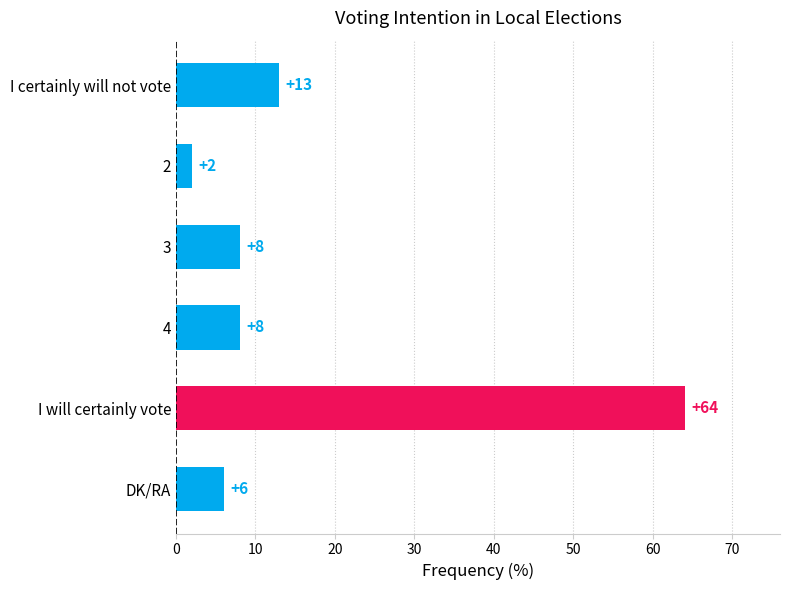

What is the difference between the maximum and minimum values?

62